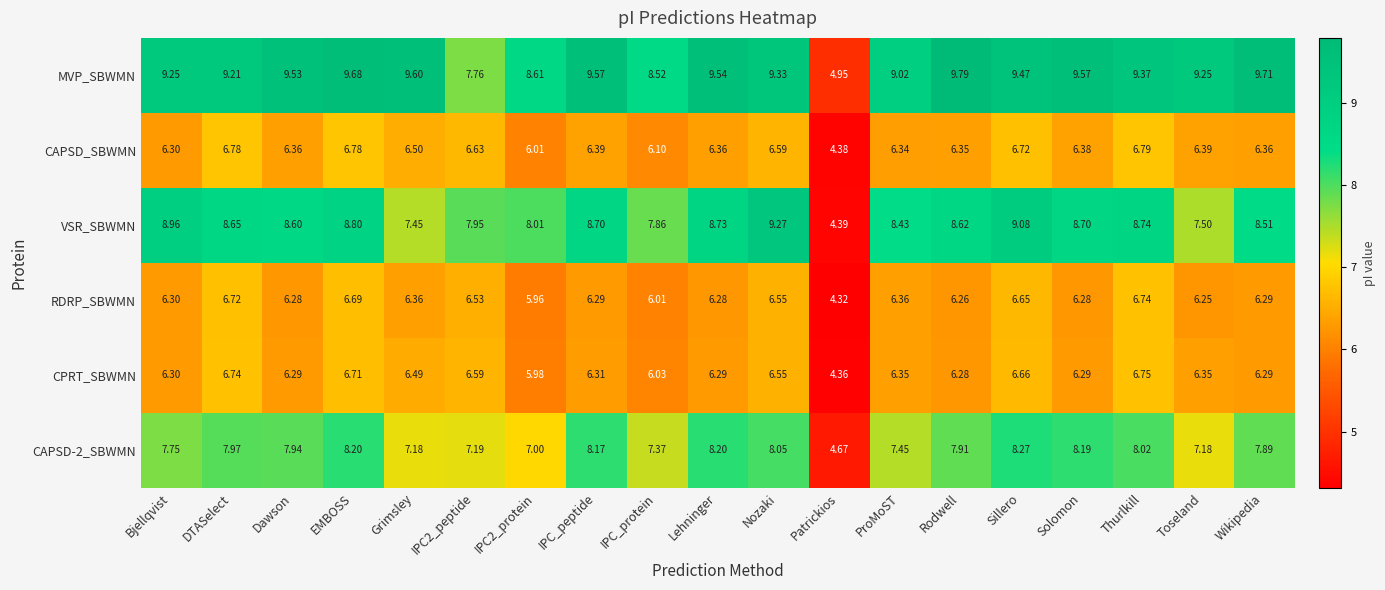

Which series has the largest range (max minus min)?

VSR_SBWMN